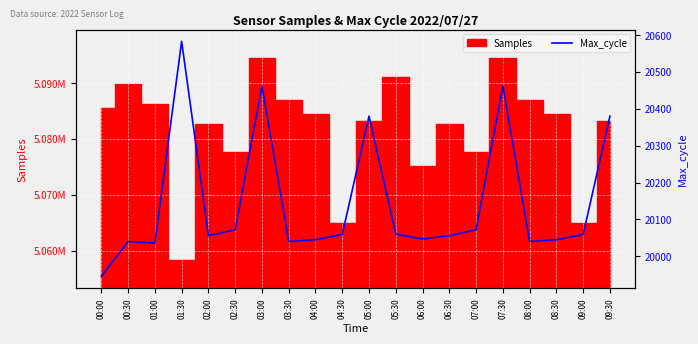

The value at 00:30 is 32909. True or false?

False